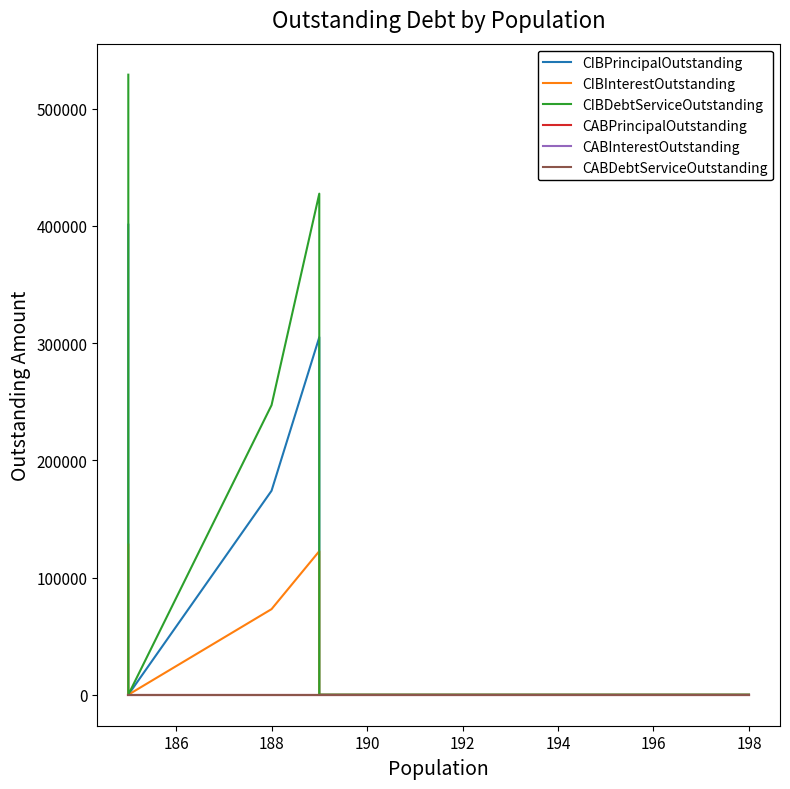

How many lines are shown in the chart?

6